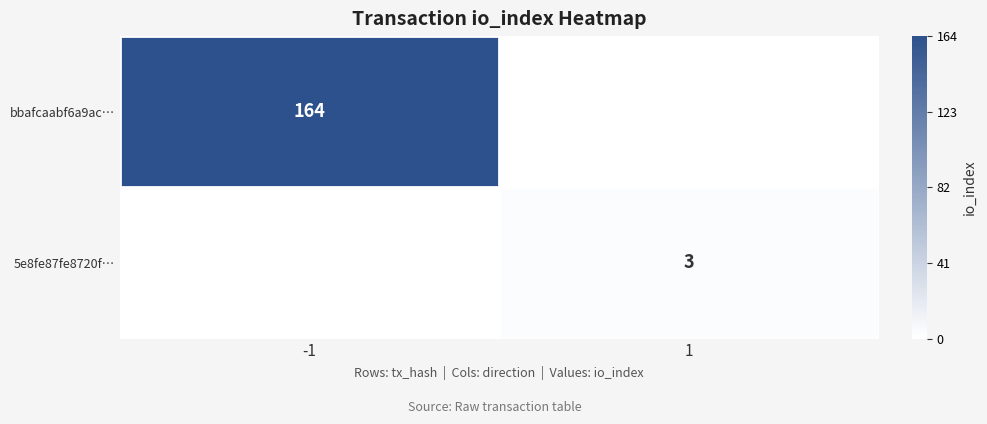

Is the value of 5e8fe87fe8720f… at 1 greater than the value of bbafcaabf6a9ac… at -1?

No